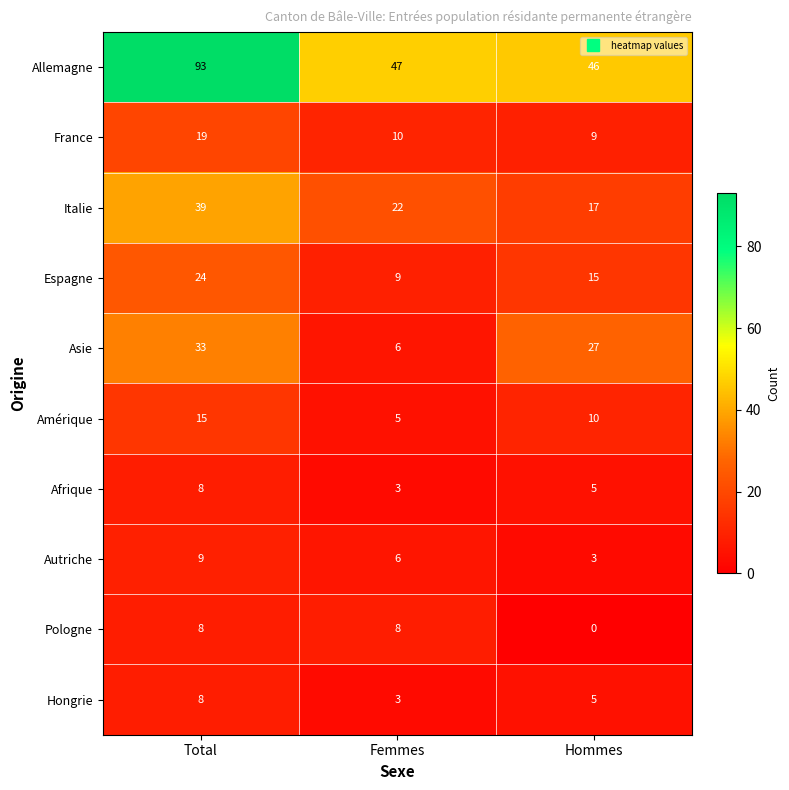

What value does the Pologne series have at Total?

8